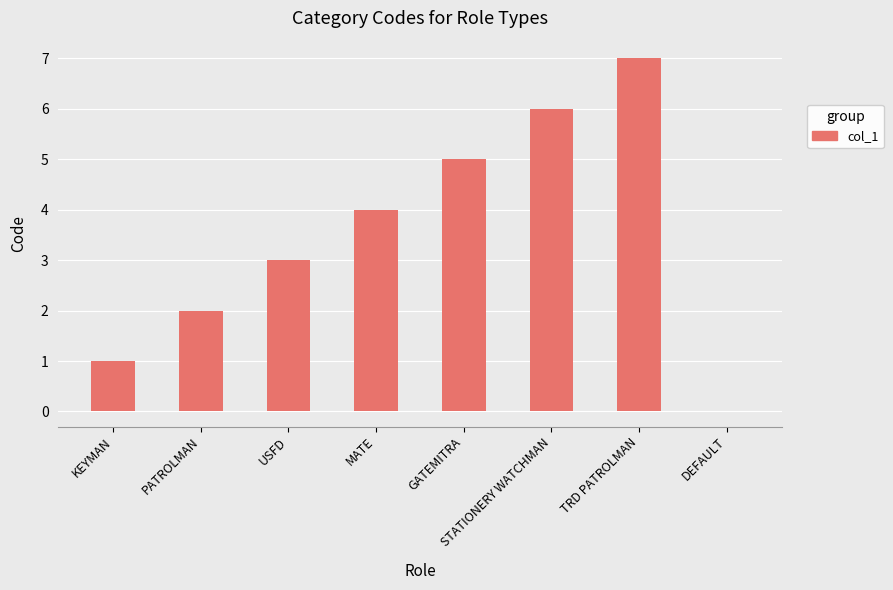

What value does the data have at TRD PATROLMAN?

7